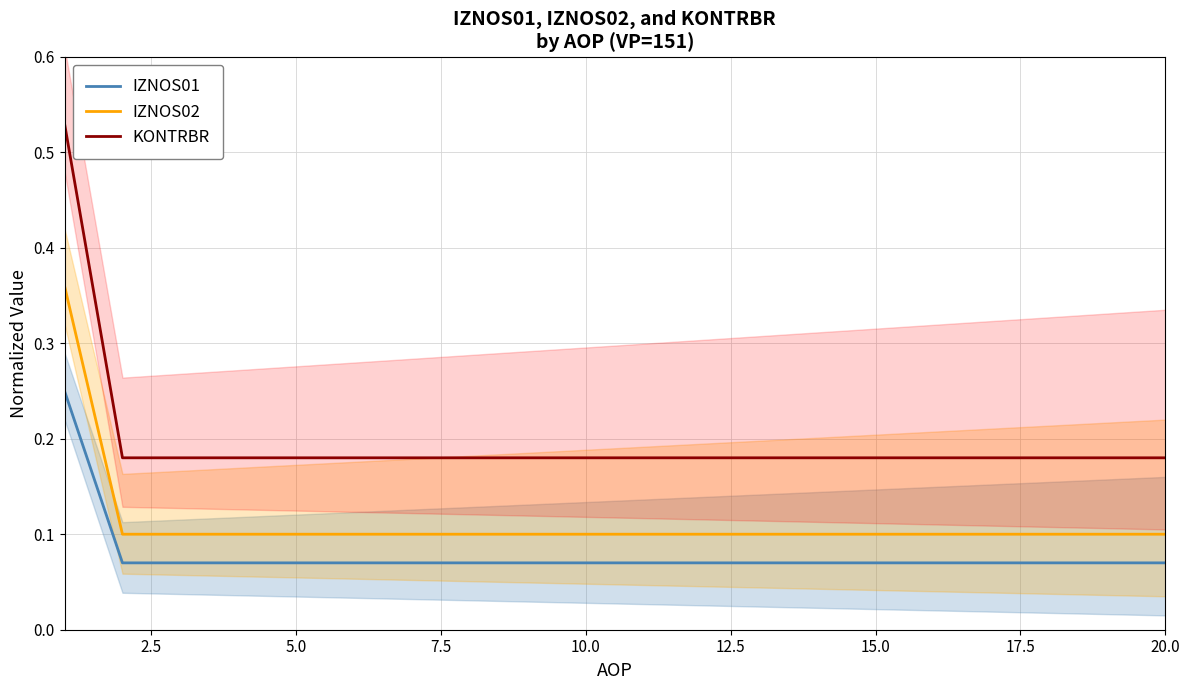

Reading left to right, what are all the values shown in this chart?

IZNOS01: 0.2	0.1	0.1	0.1	0.1	0.1	0.1	0.1	0.1	0.1	0.1	0.1	0.1	0.1	0.1	0.1	0.1	0.1	0.1	0.1
IZNOS02: 0.4	0.1	0.1	0.1	0.1	0.1	0.1	0.1	0.1	0.1	0.1	0.1	0.1	0.1	0.1	0.1	0.1	0.1	0.1	0.1
KONTRBR: 0.5	0.2	0.2	0.2	0.2	0.2	0.2	0.2	0.2	0.2	0.2	0.2	0.2	0.2	0.2	0.2	0.2	0.2	0.2	0.2